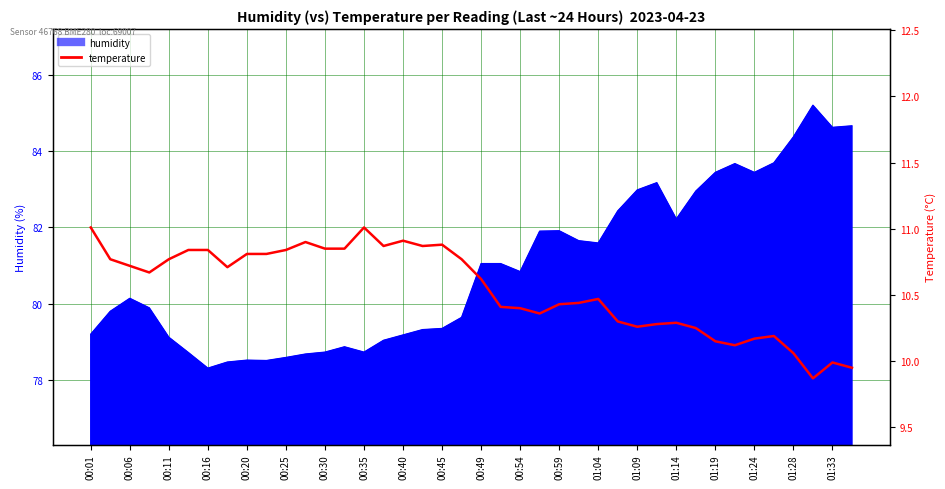

What is the sum of the values at 00:54 and 01:09?

20.7